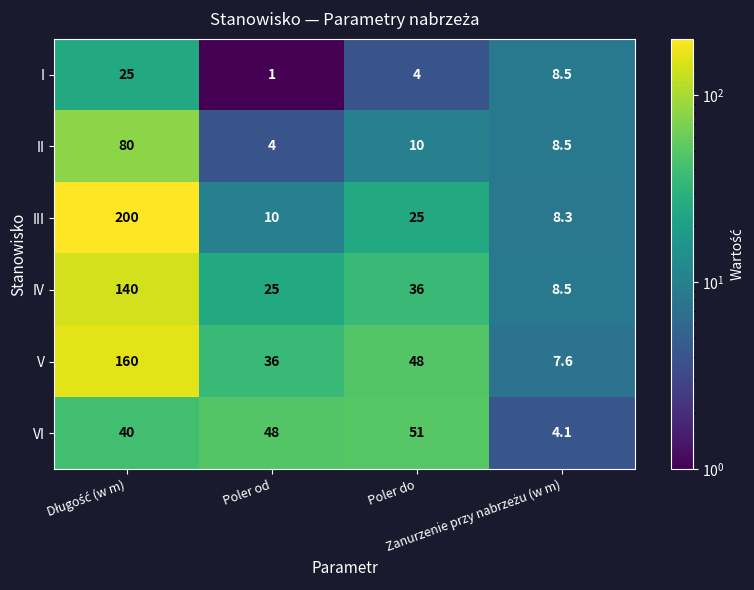

Which series has the largest range (max minus min)?

III